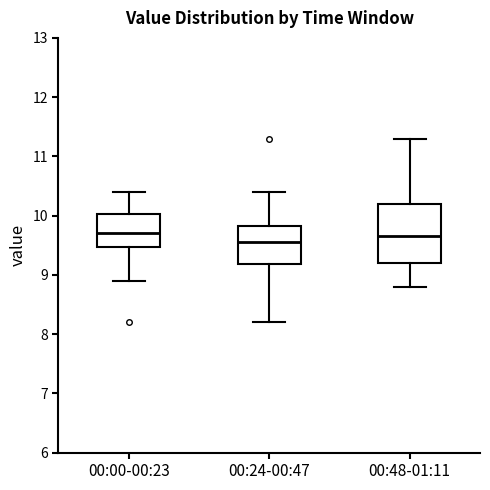

Where does the upper whisker of the box for 00:48-01:11 end on the y-axis? The values are not printed on the chart, so give them approximately, as read against the axis.

11.3